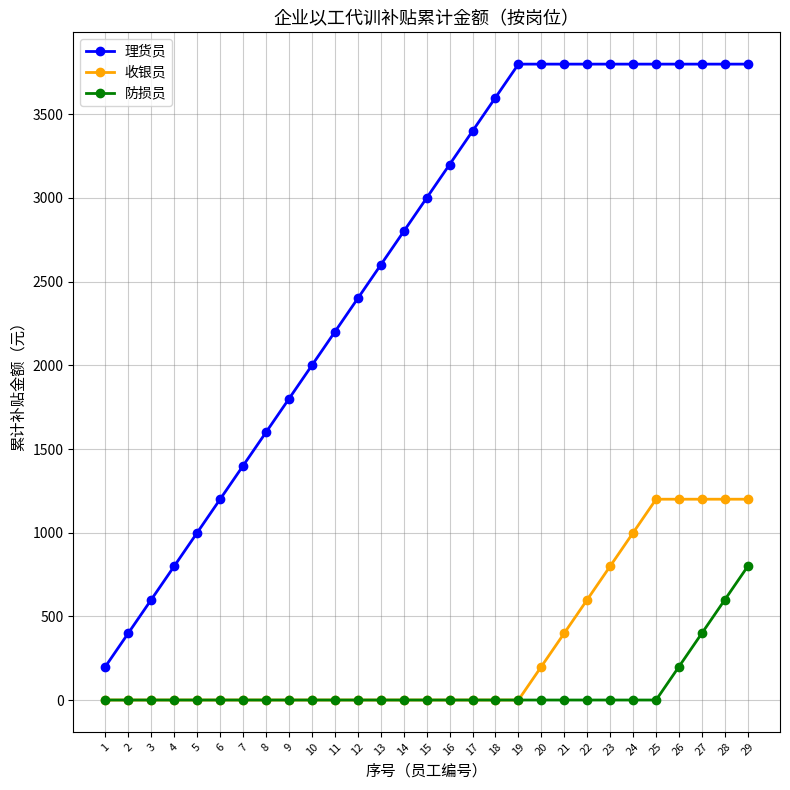

How many data points in 防损员 are above 0?

4